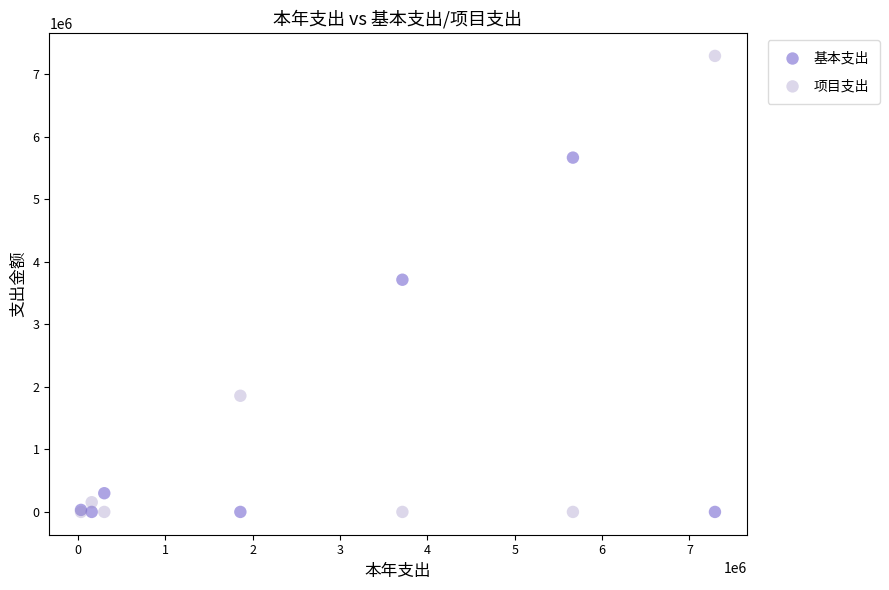

Which series reaches the maximum Y coordinate?

项目支出